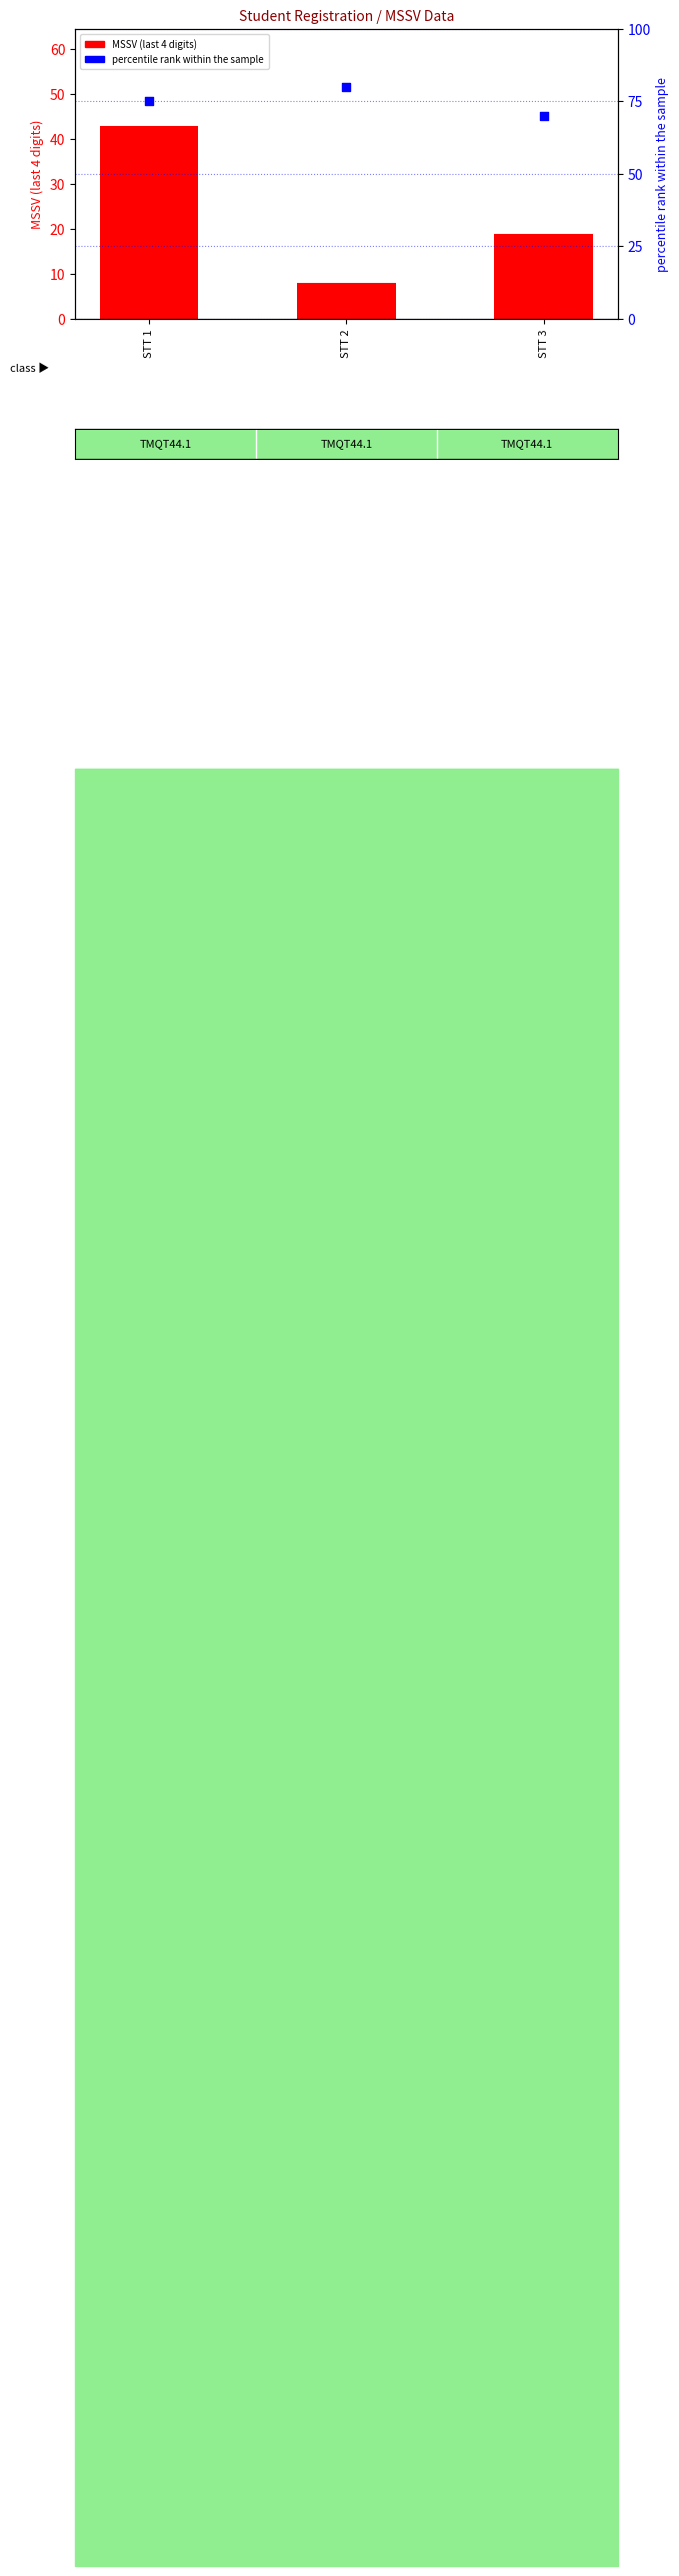

Which series has the largest total across all categories?

percentile rank within the sample